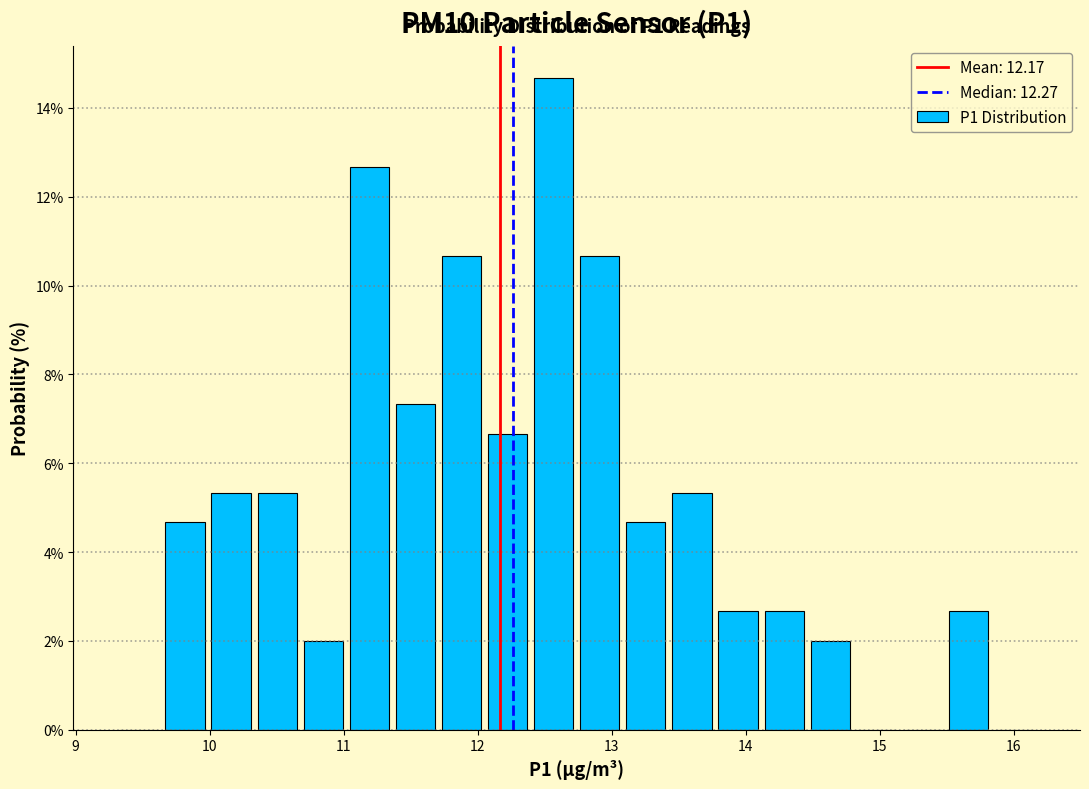

Around what value on the x-axis is the tallest bar? Give the approximate position of its centre, as read against the axis.

12.6